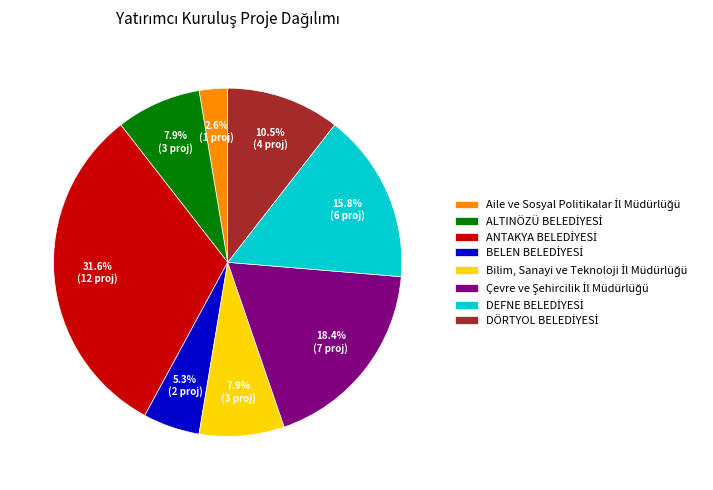

Does any single category account for the majority?

No